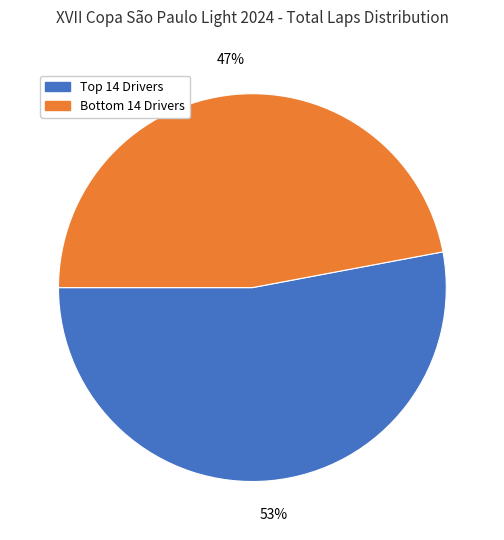

Is there any slice that represents more than half of the pie?

Yes